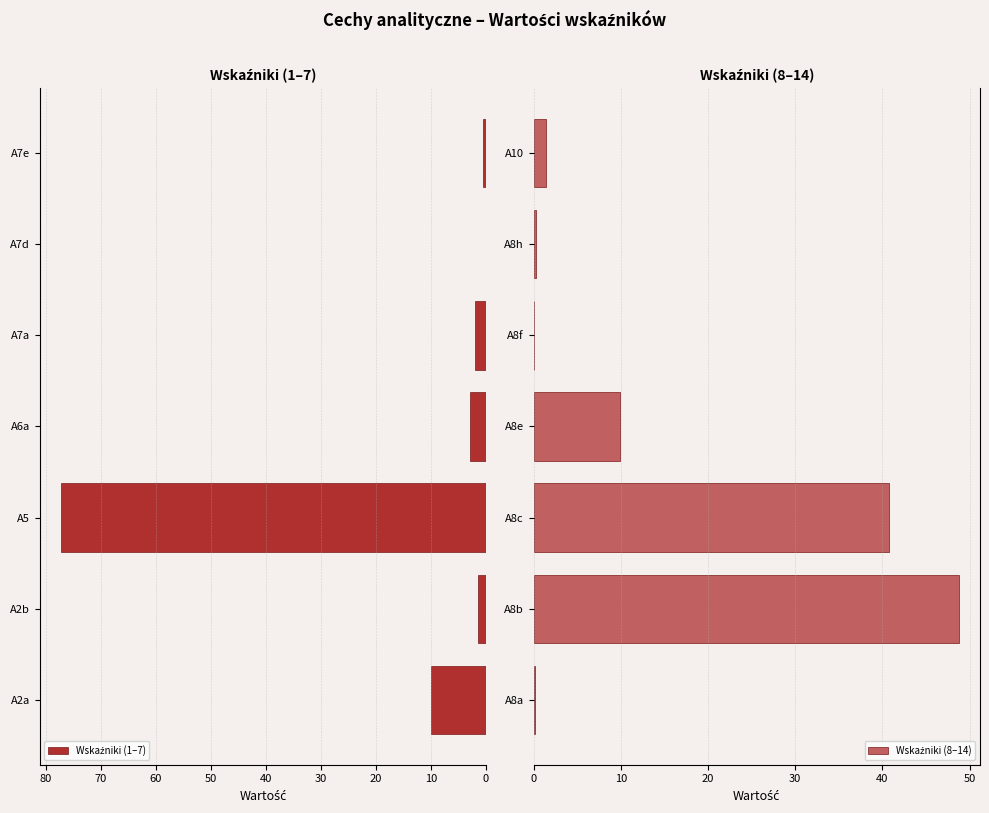

The Wskaźniki (1–7) series shows 0.7 at A6a. True or false?

False